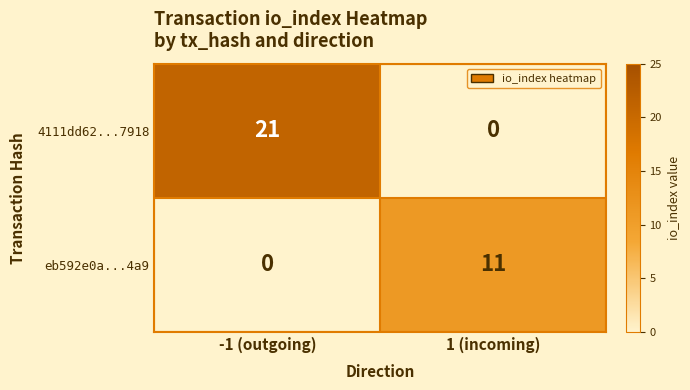

At how many categories does at least one series exceed 9?

2